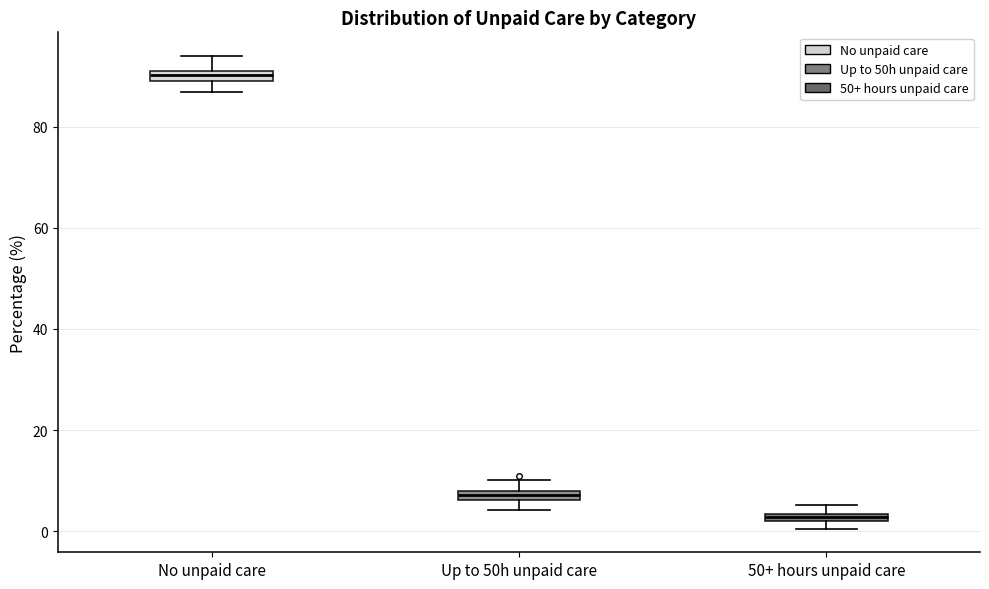

Which box's median line is the lowest?

50+ hours unpaid care